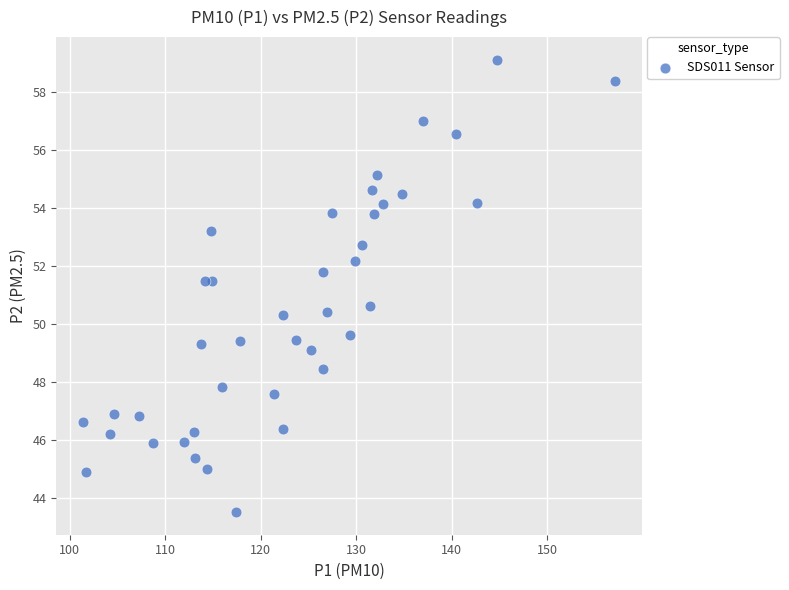

What is the range of X values (max minus min)?

55.7